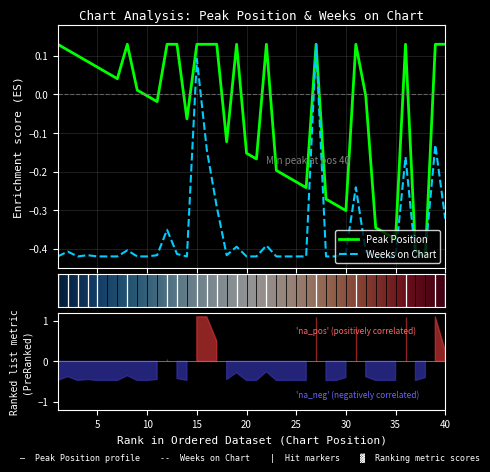

How many values in Peak Position are below zero?

19